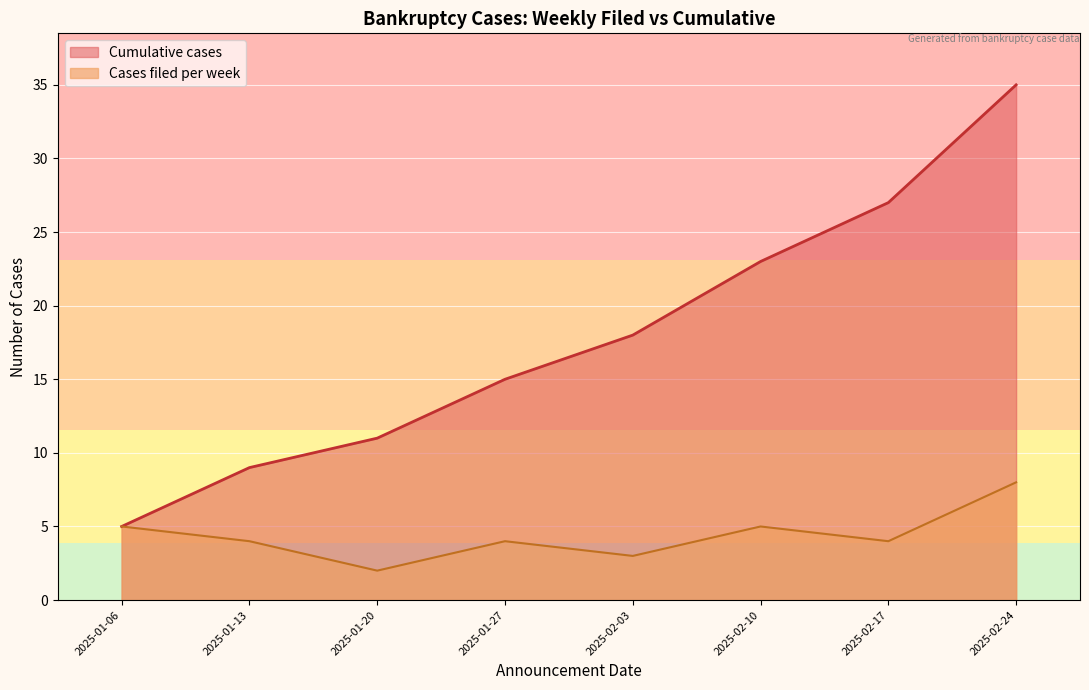

Count the number of data series in this chart.

2